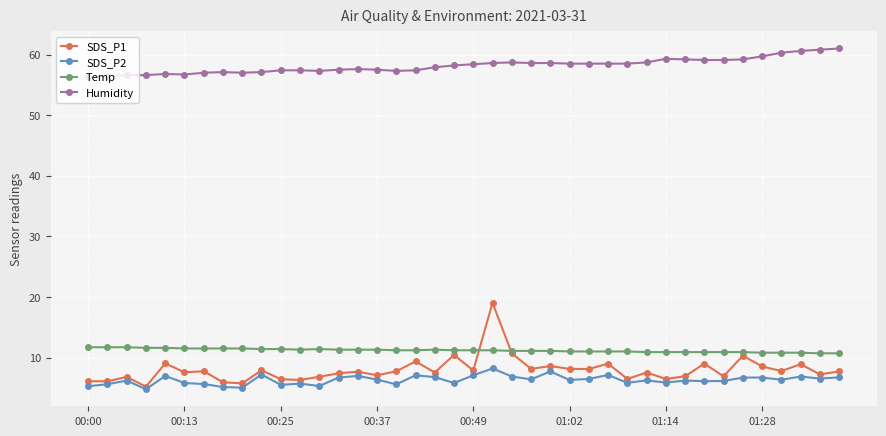

How many series are shown in this chart?

4